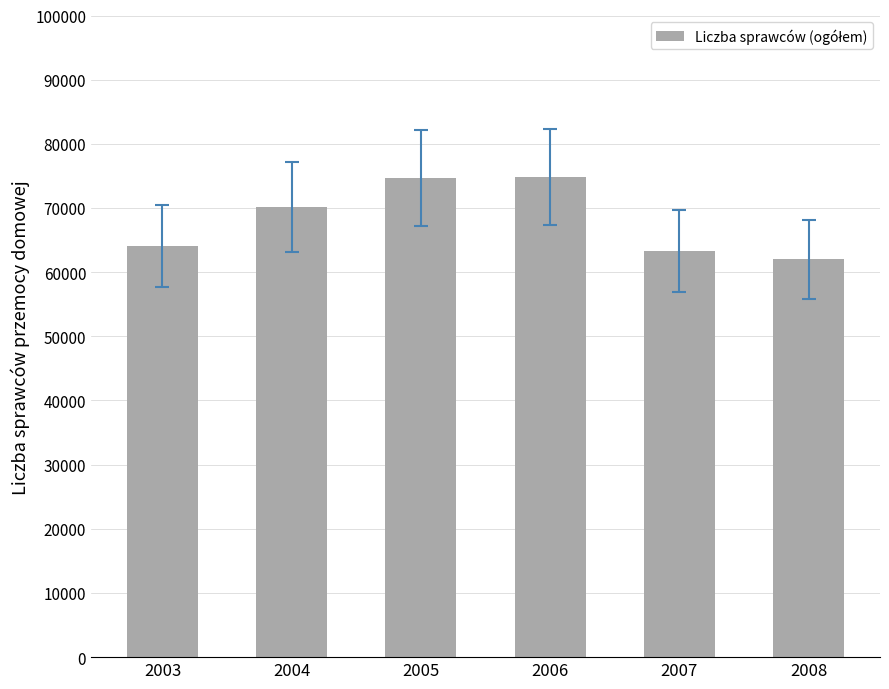

What is the smallest value displayed?

61991